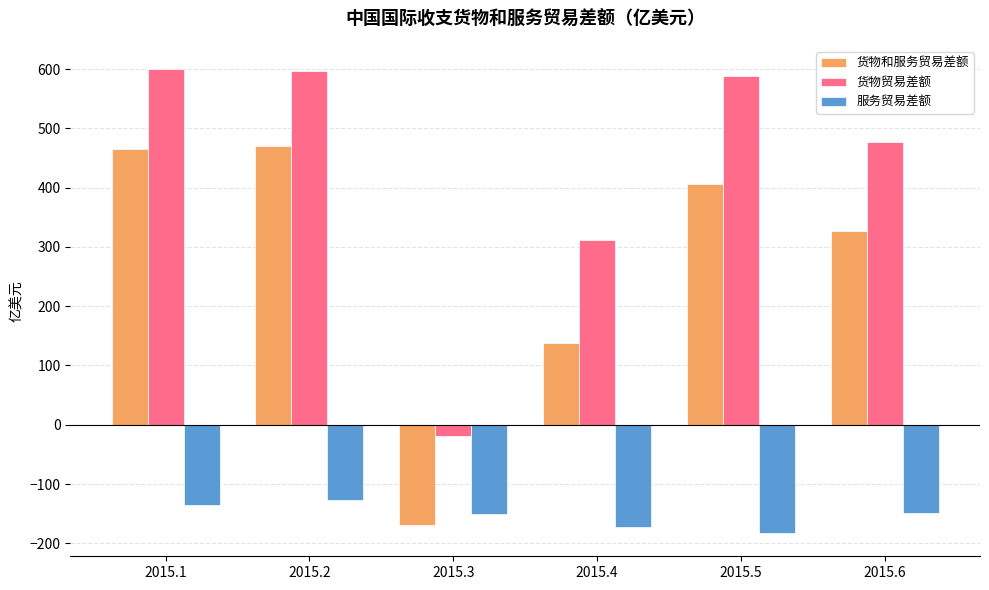

What value does the 货物和服务贸易差额 series have at 2015.1?

465.1